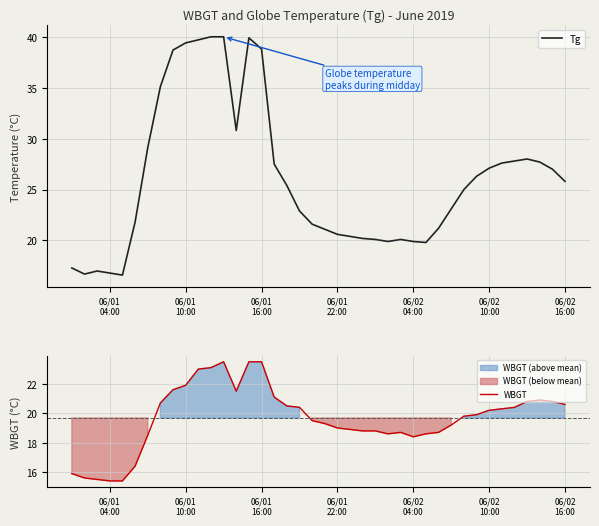

What is the difference between the Tg values at 06/01
10:00 and 06/01
04:00?

22.6